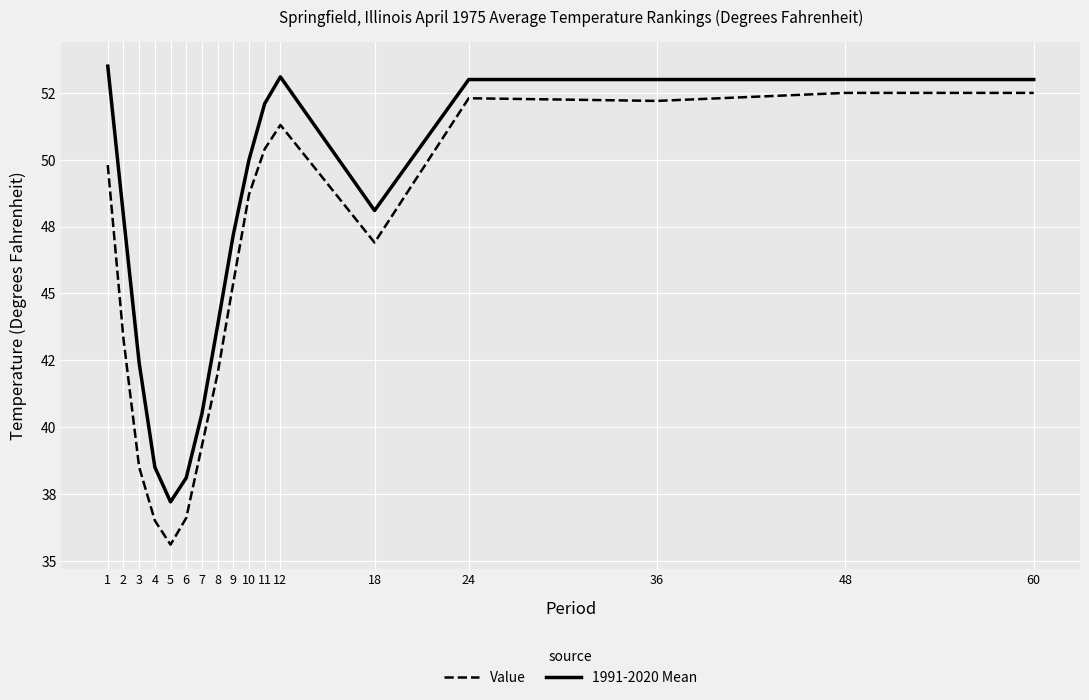

Which category has the lowest value in the Value series?

5